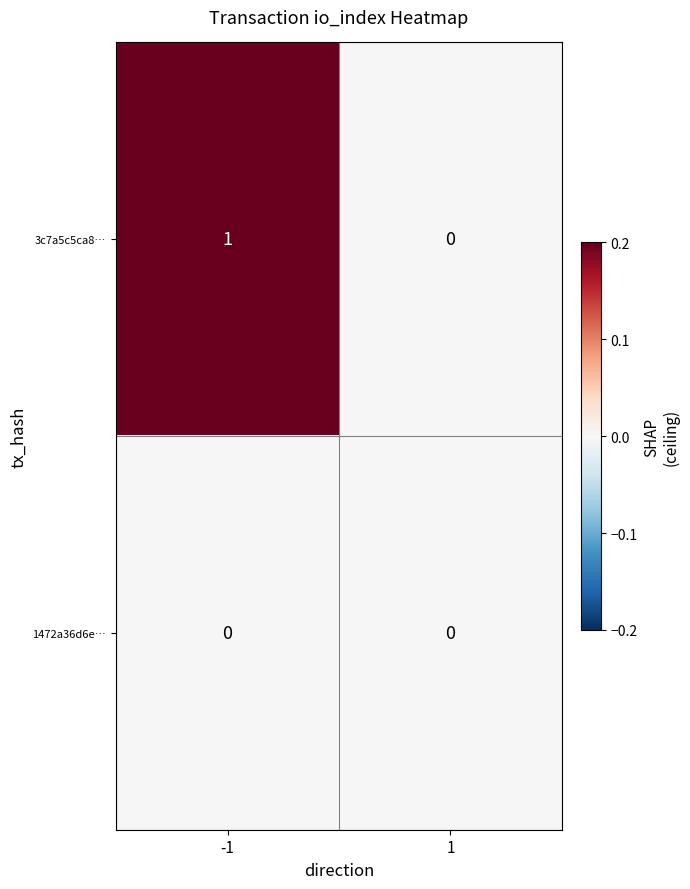

List the series in order of their peak value, highest first.

3c7a5c5ca8…, 1472a36d6e…